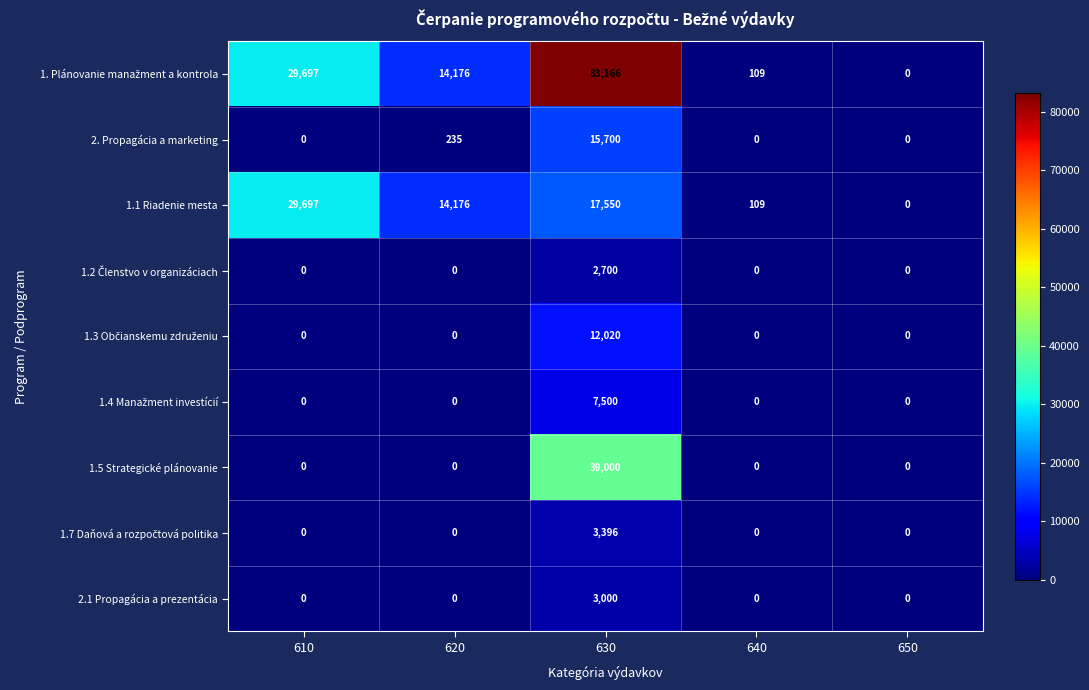

What is the difference between the maximum and second lowest values in the 2. Propagácia a marketing series?

15700